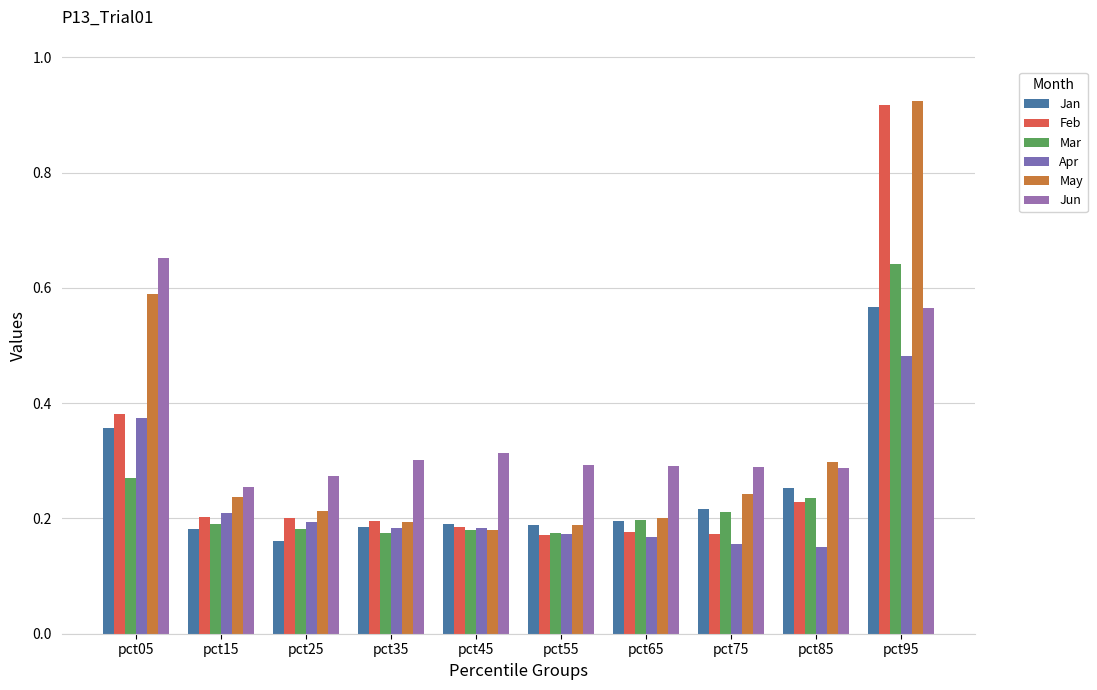

Rank the series by their maximum value, from lowest to highest.

Apr, Jan, Mar, Jun, Feb, May